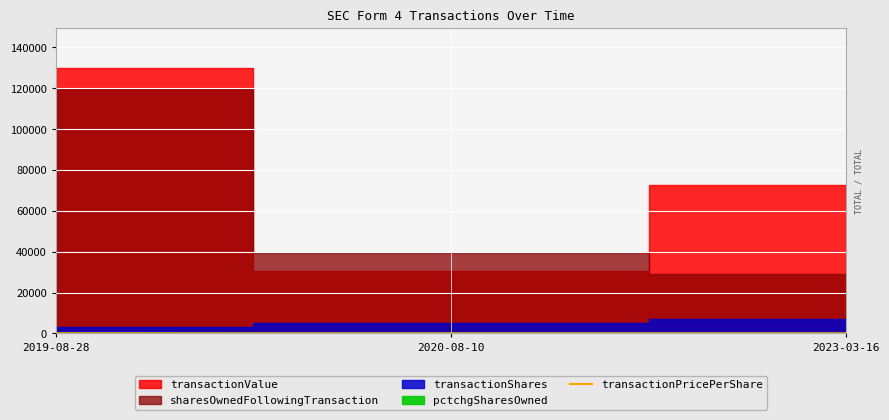

How many lines are shown in the chart?

1